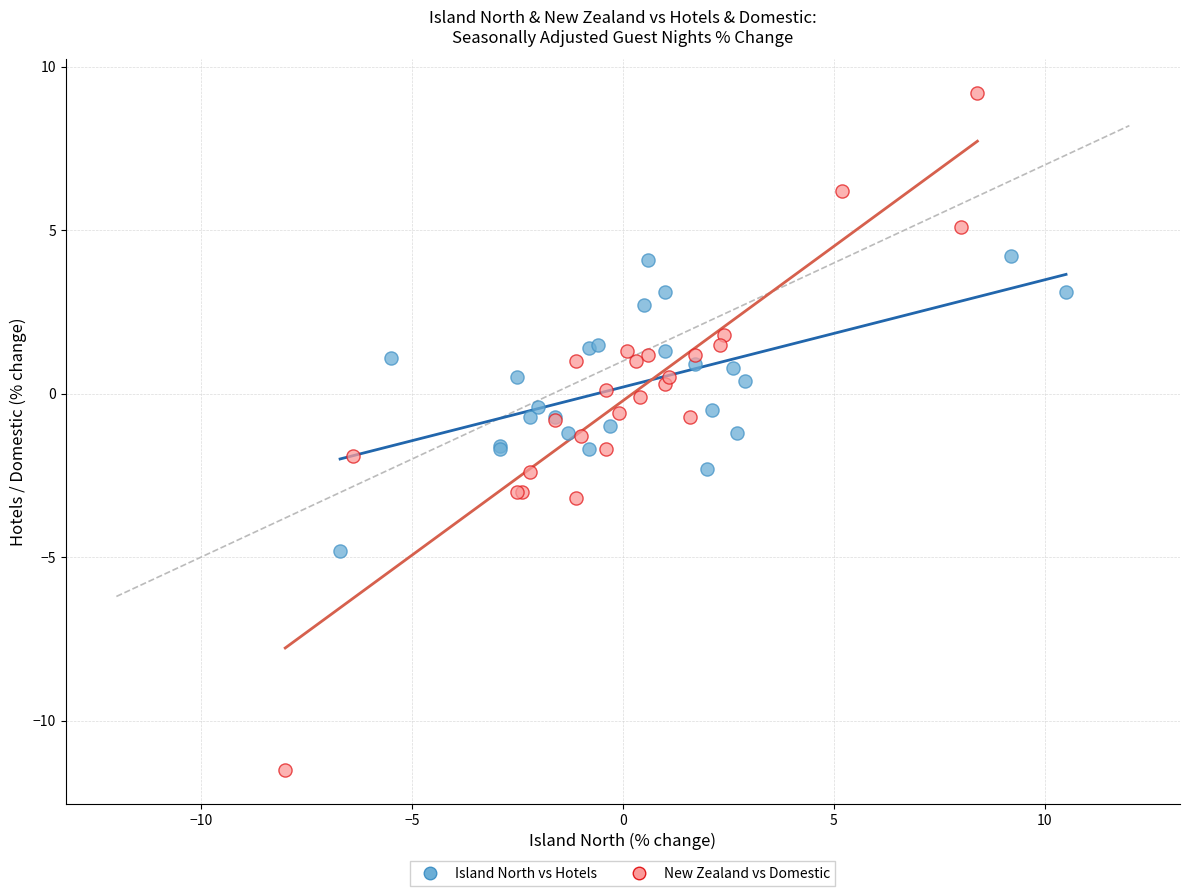

Which series contains the lowest Y value?

New Zealand vs Domestic